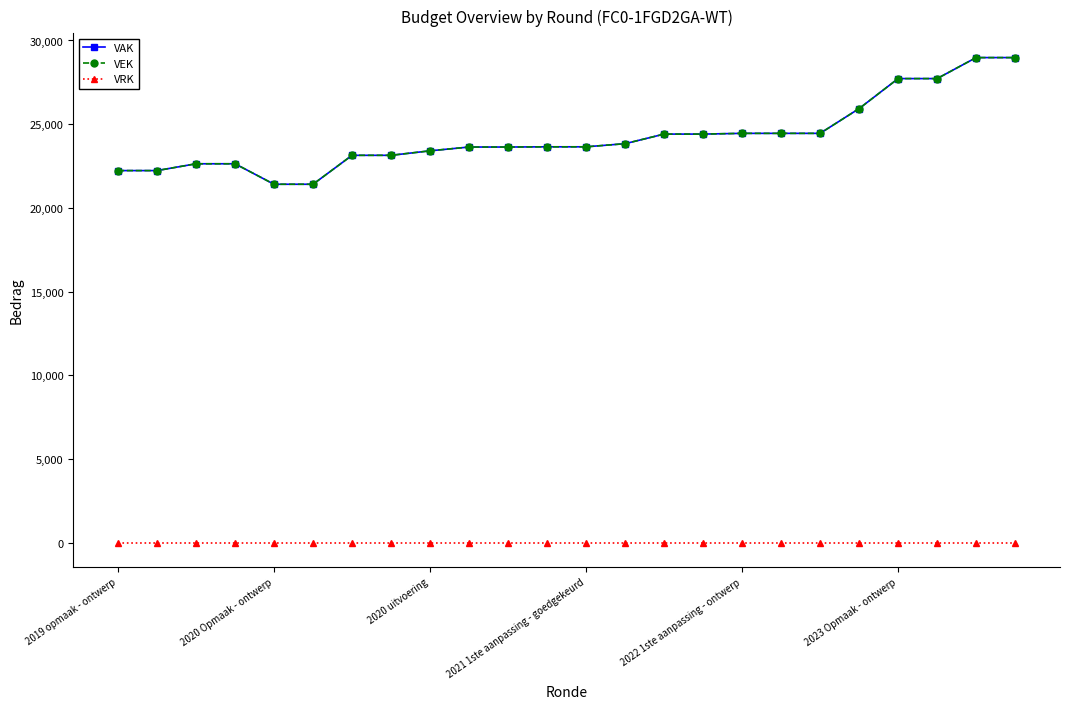

How many values in the VEK series exceed 23649?

11